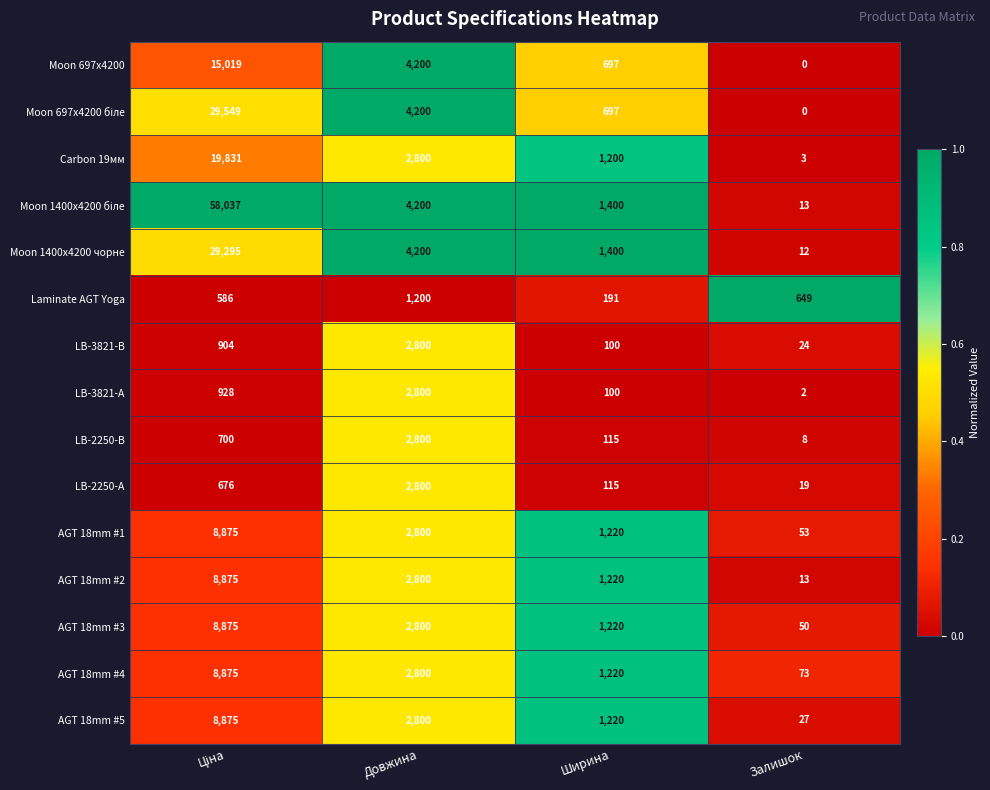

What is the sum of the Laminate AGT Yoga values at Довжина and Залишок?

1849